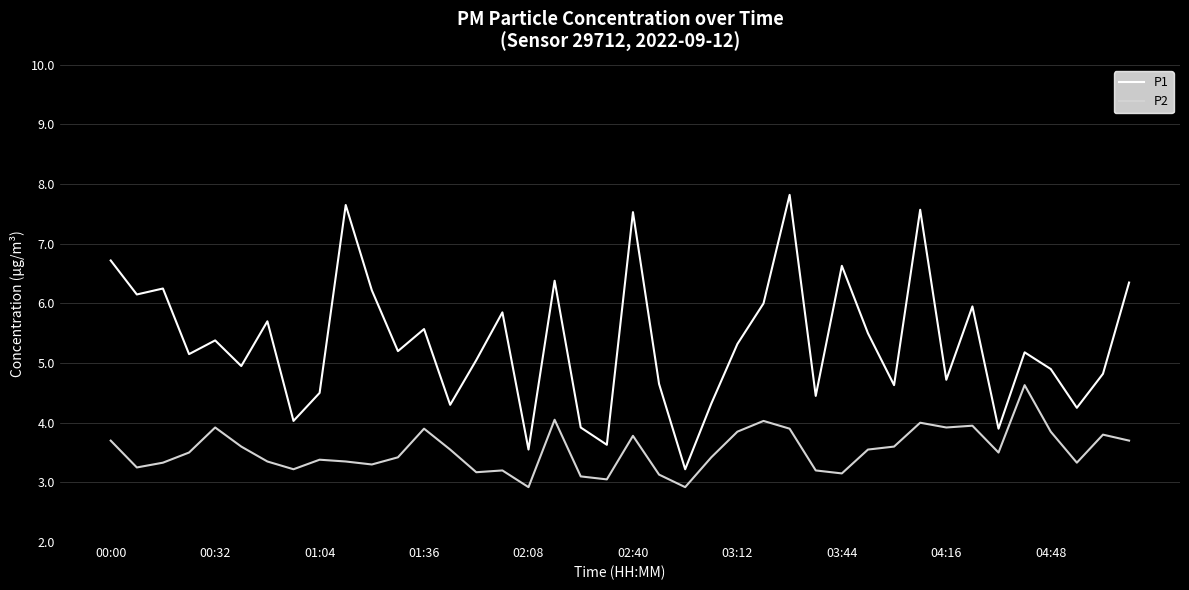

Which series has the largest total across all categories?

P1